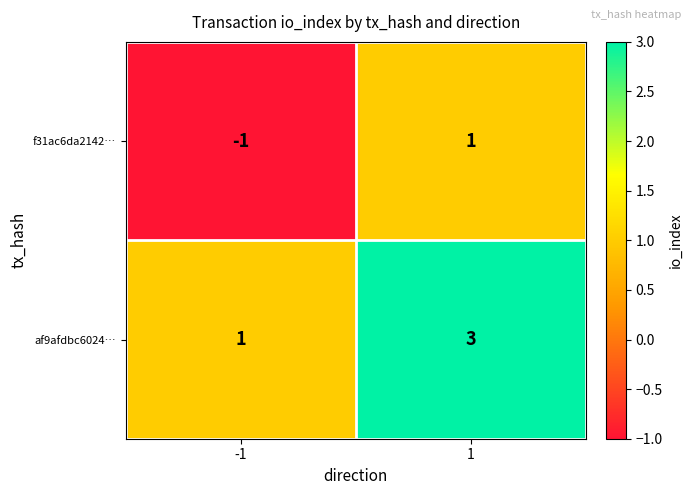

Rank the series at -1 from lowest to highest value.

f31ac6da2142…, af9afdbc6024…